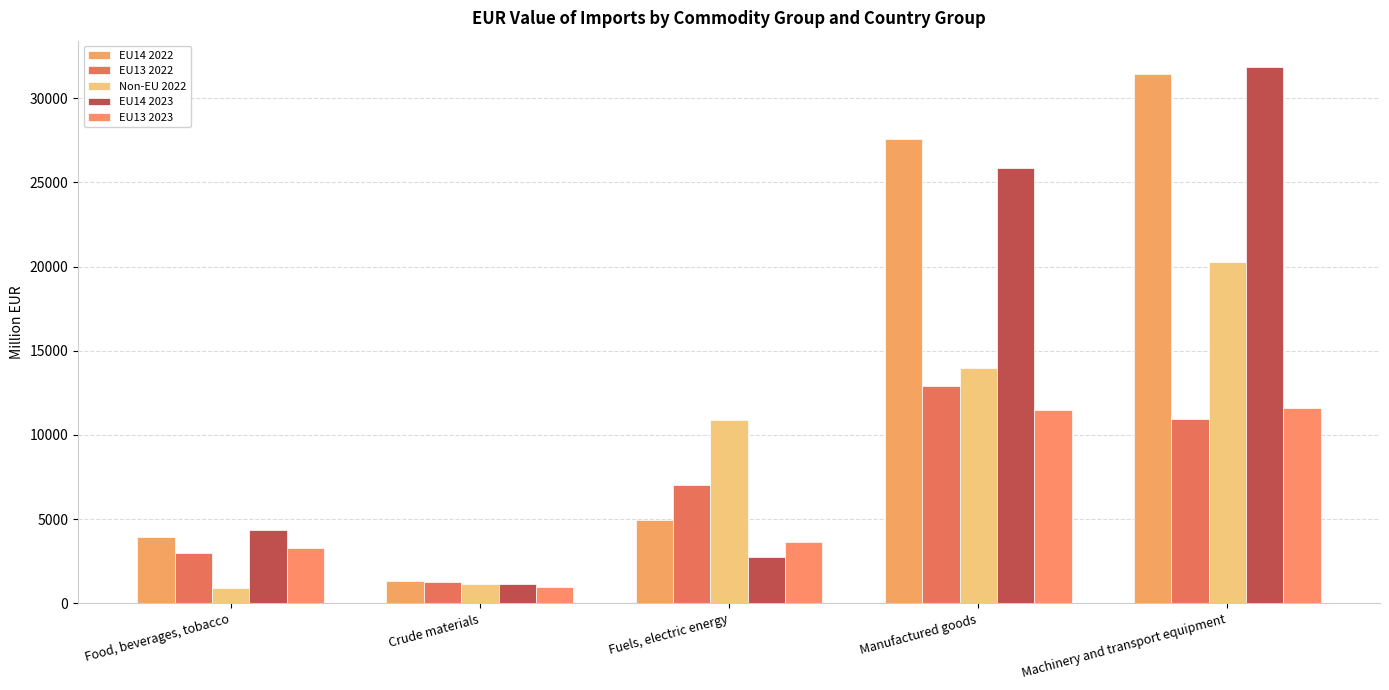

Where does the Non-EU 2022 series first go above 10874?

Fuels, electric energy